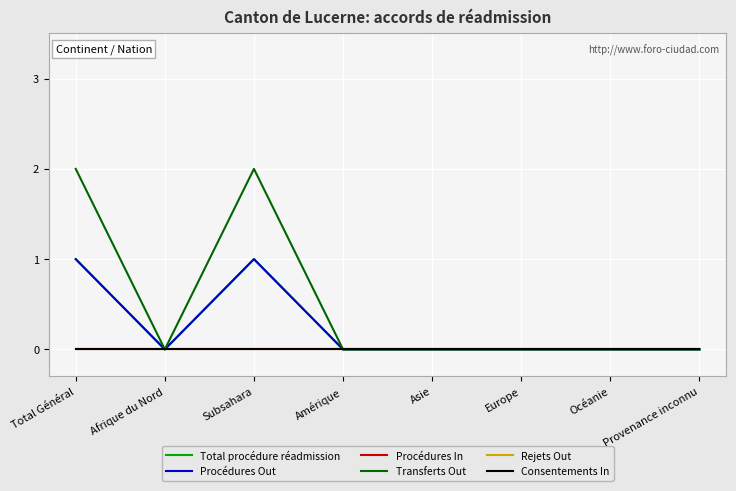

Does the chart display data point markers on the line(s)?

No